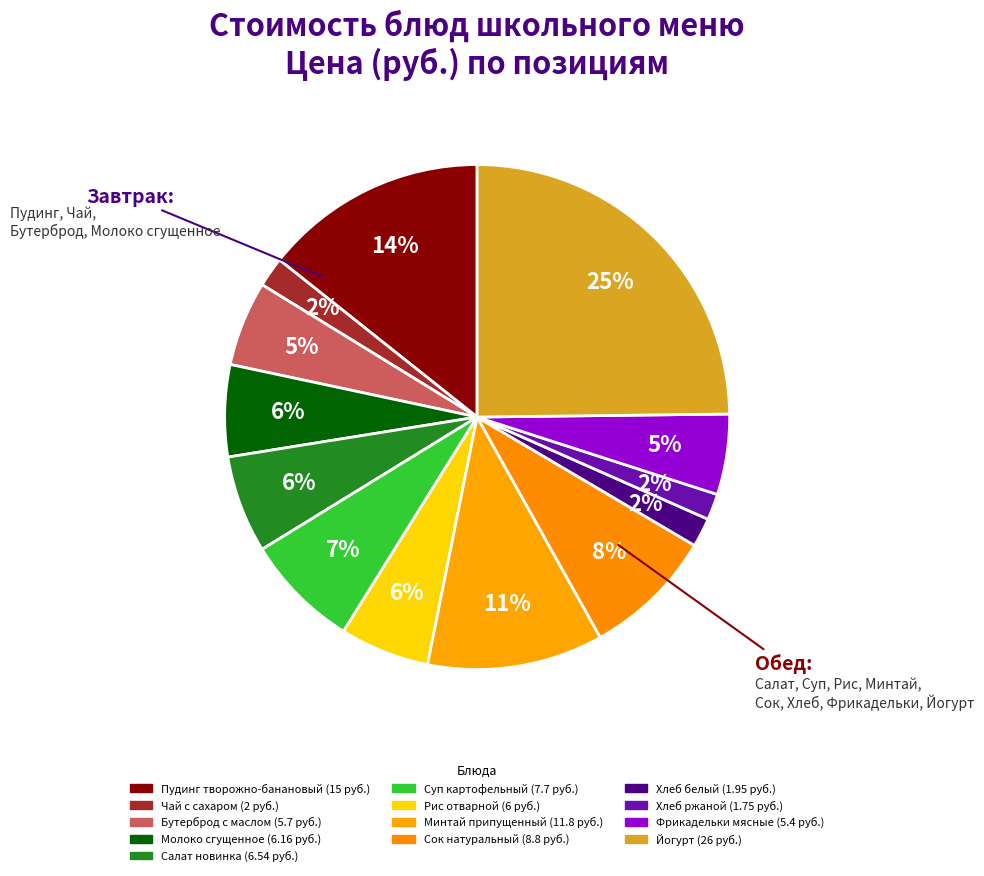

Does Сок натуральный represent more than half of the total?

No